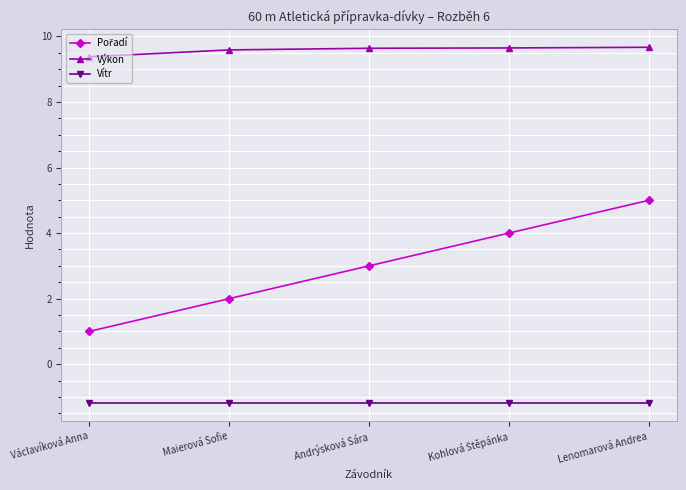

True or false: Výkon and Vítr intersect in this chart.

False